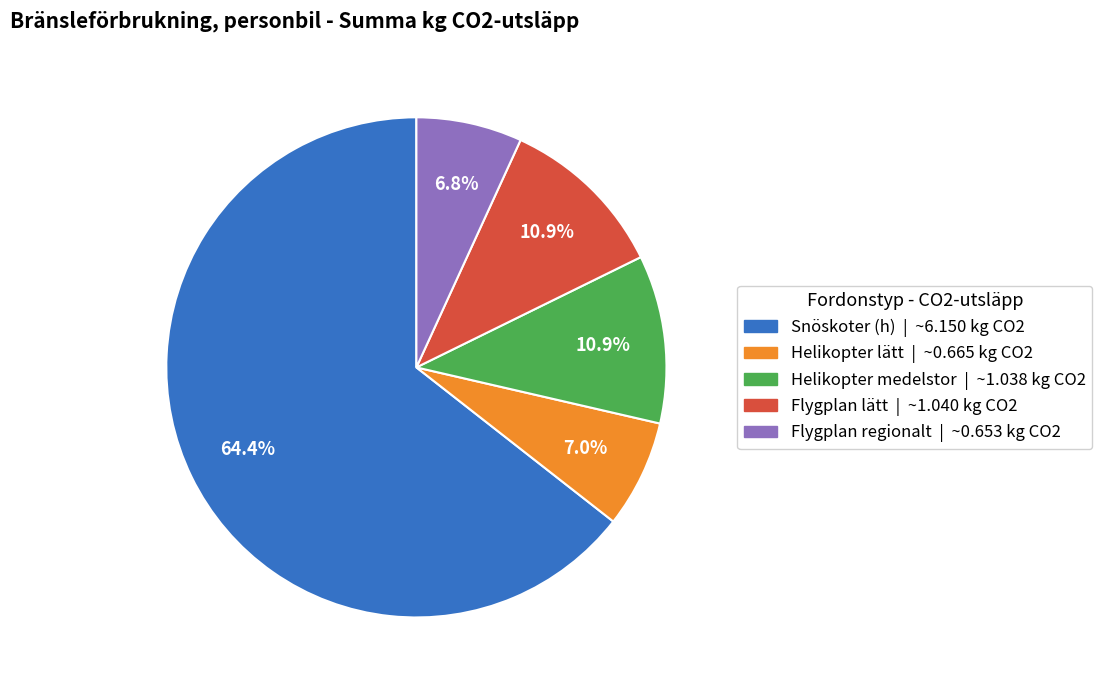

Which slice is the largest?

Snöskoter (h)